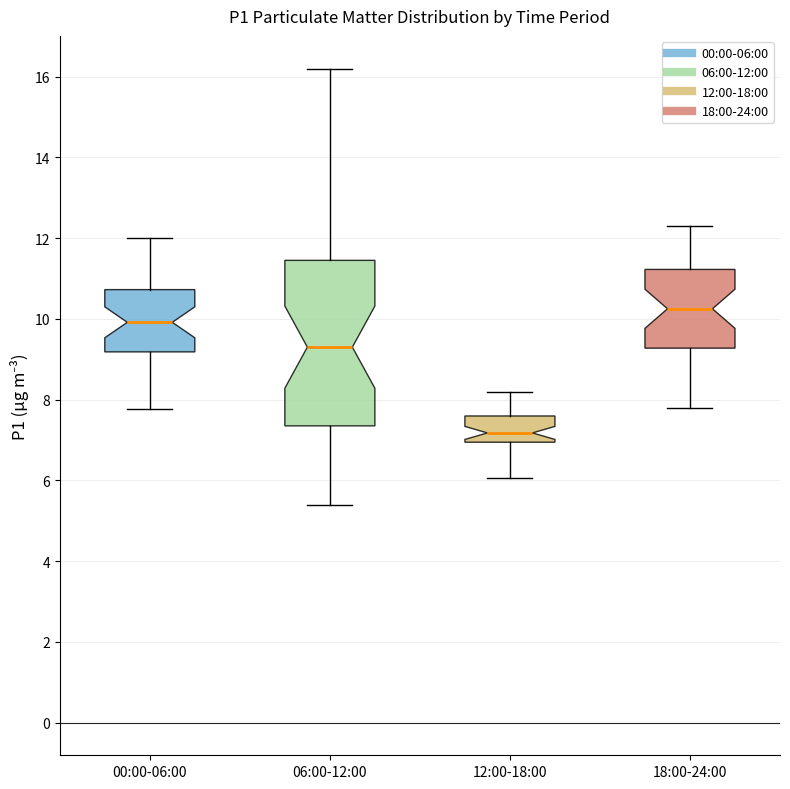

Reading left to right, transcribe this box plot: for each box, give where its median line is, the range the box spans, and where its two whiskers end, as read against the y-axis. The values are not printed on the chart, so give them approximately, as read against the axis.

00:00-06:00: median 10.0, box 9.2 to 10.8, whiskers 7.8 to 12.0
06:00-12:00: median 9.4, box 7.4 to 11.4, whiskers 5.4 to 16.2
12:00-18:00: median 7.2, box 7.0 to 7.6, whiskers 6.0 to 8.2
18:00-24:00: median 10.2, box 9.2 to 11.2, whiskers 7.8 to 12.4